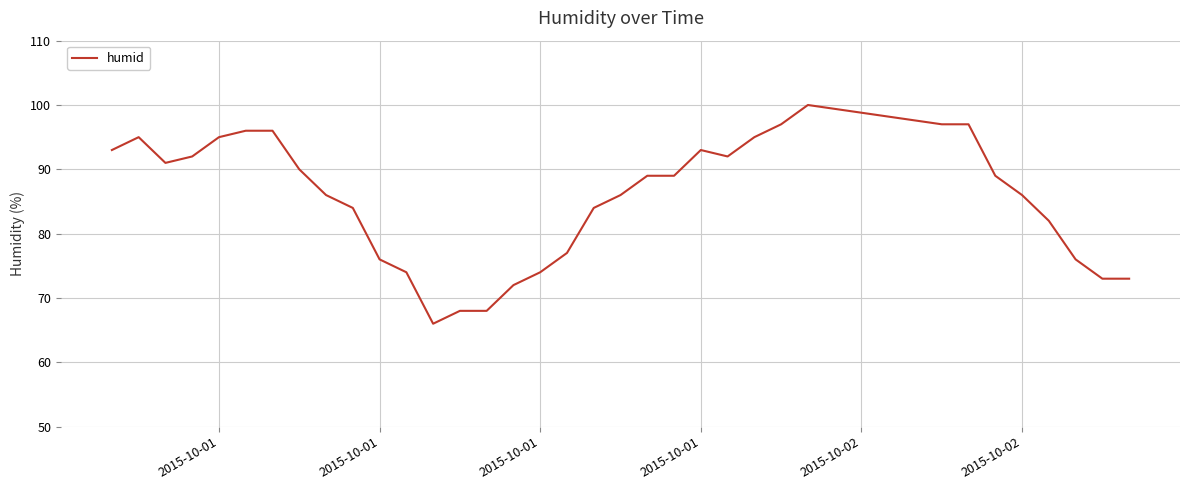

What is the difference between the maximum and minimum values?

34